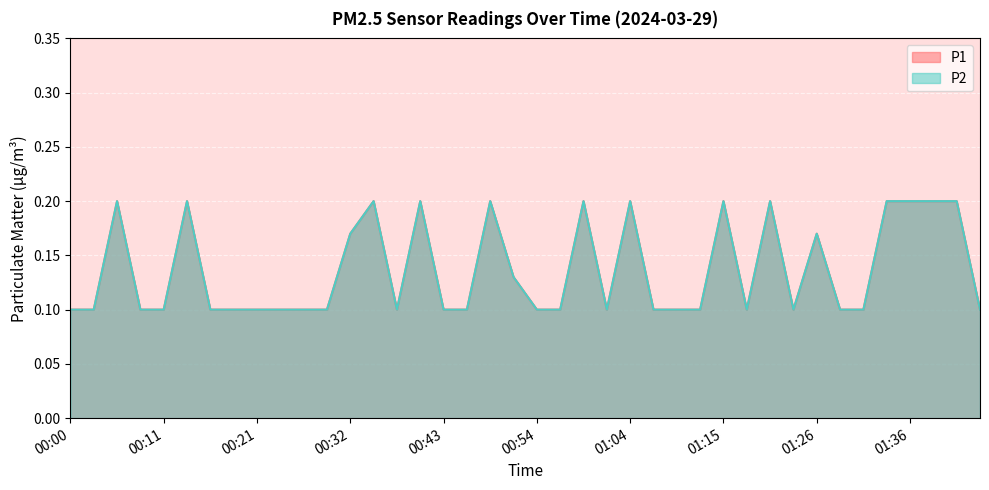

What is the minimum value for P2?

0.1